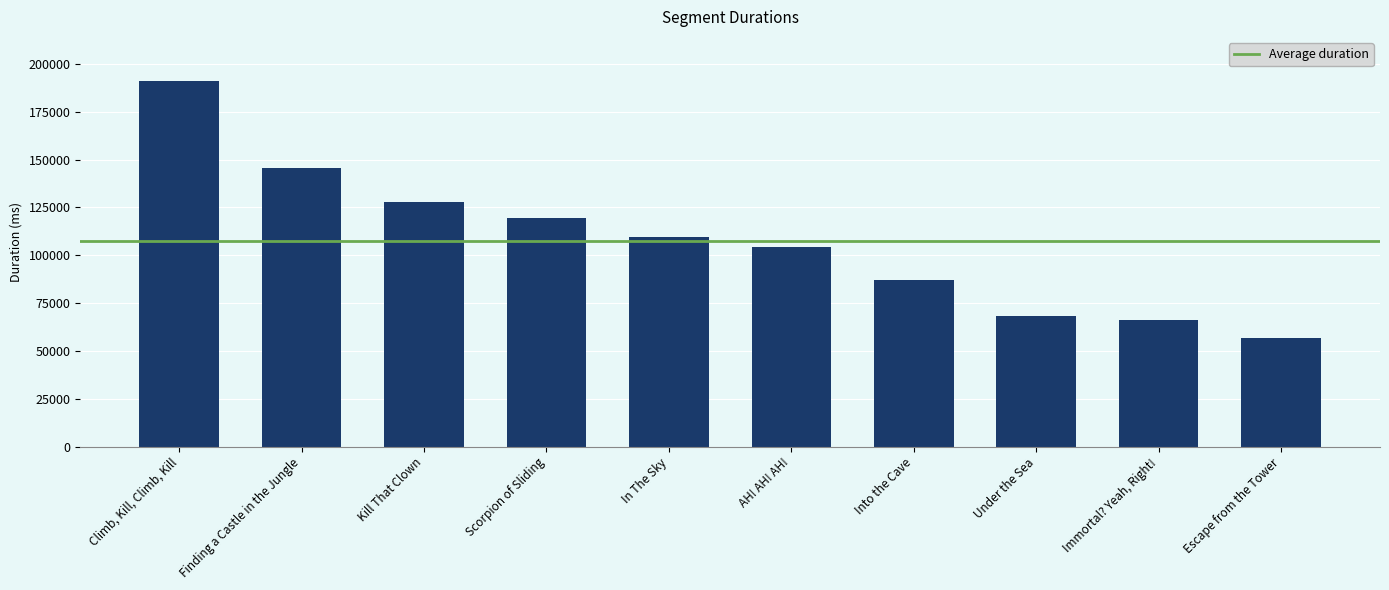

What is the value of the 2nd bar from the left?

145657